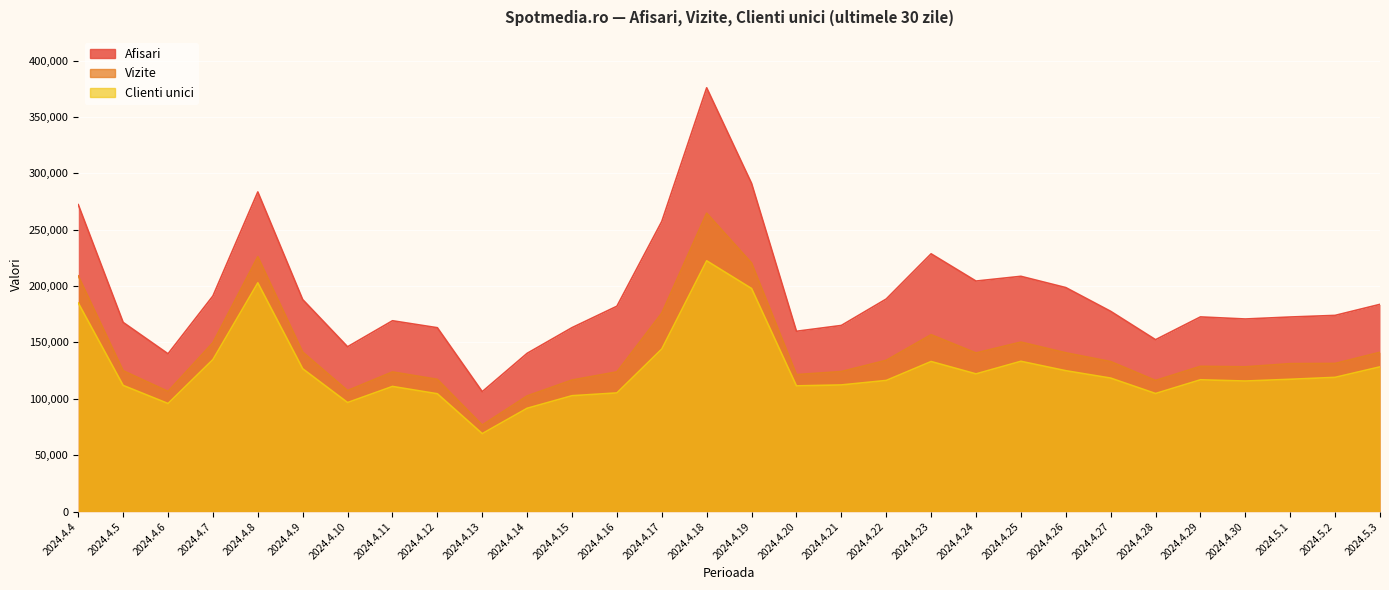

At which category is the sum across all series the highest?

2024.4.18